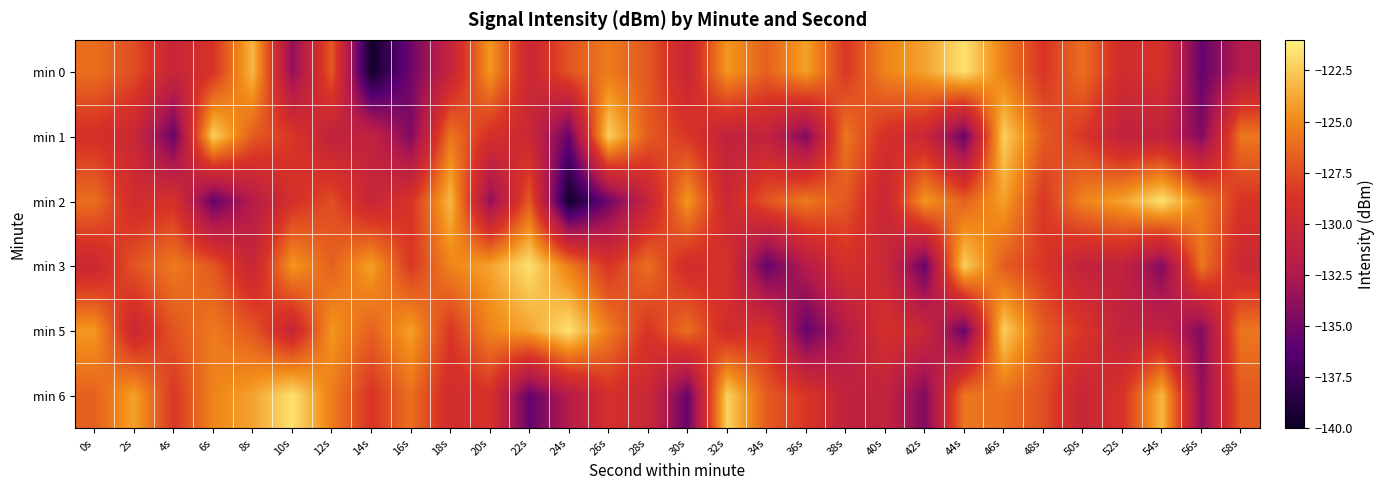

Which label corresponds to the largest value in the chart?

44s